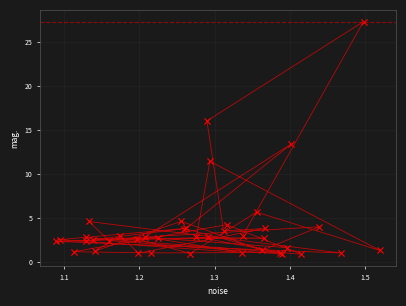

What Y value in the scatter plot is closest to 14?

13.4